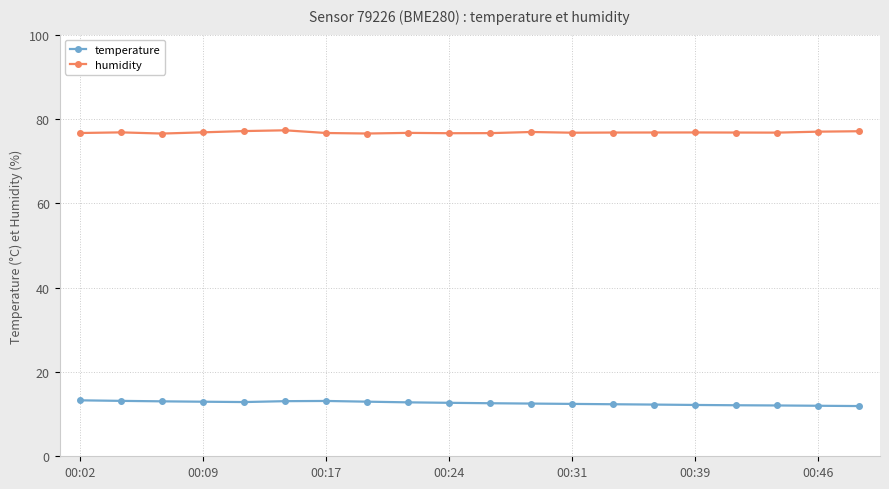

What is the average value of the humidity series?

76.8